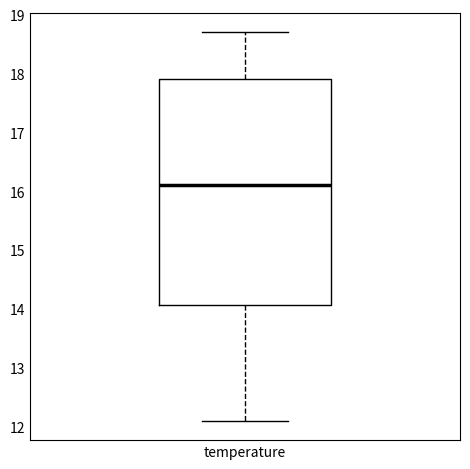

Read this box plot against the y-axis: the position of the median line, the range covered by the box, and the ends of both whiskers. The values are not printed on the chart, so give them approximately, as read against the axis.

median 16.1, box 14.1 to 17.9, whiskers 12.1 to 18.7